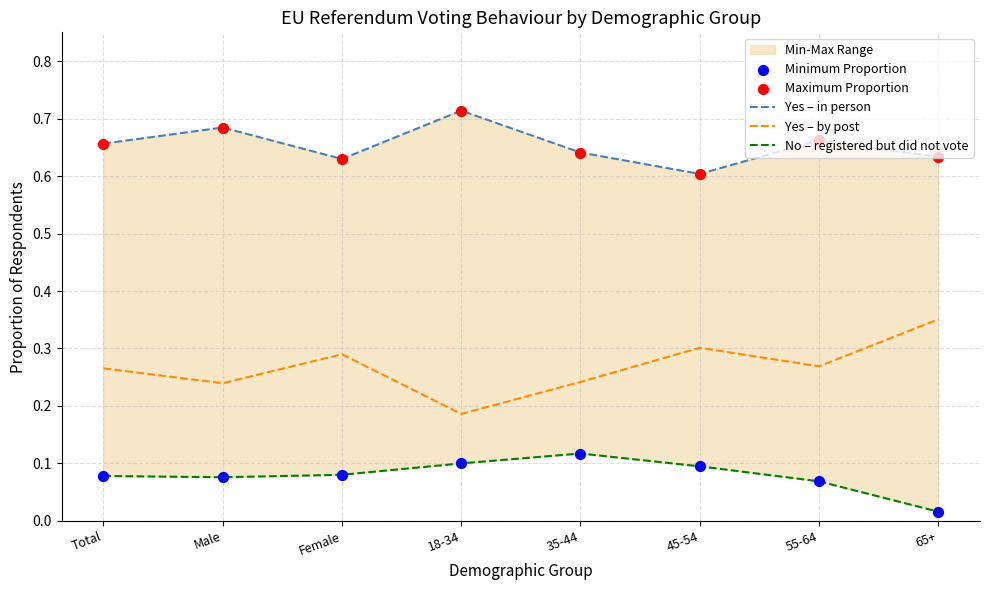

Which series reaches the maximum Y coordinate?

Yes – in person